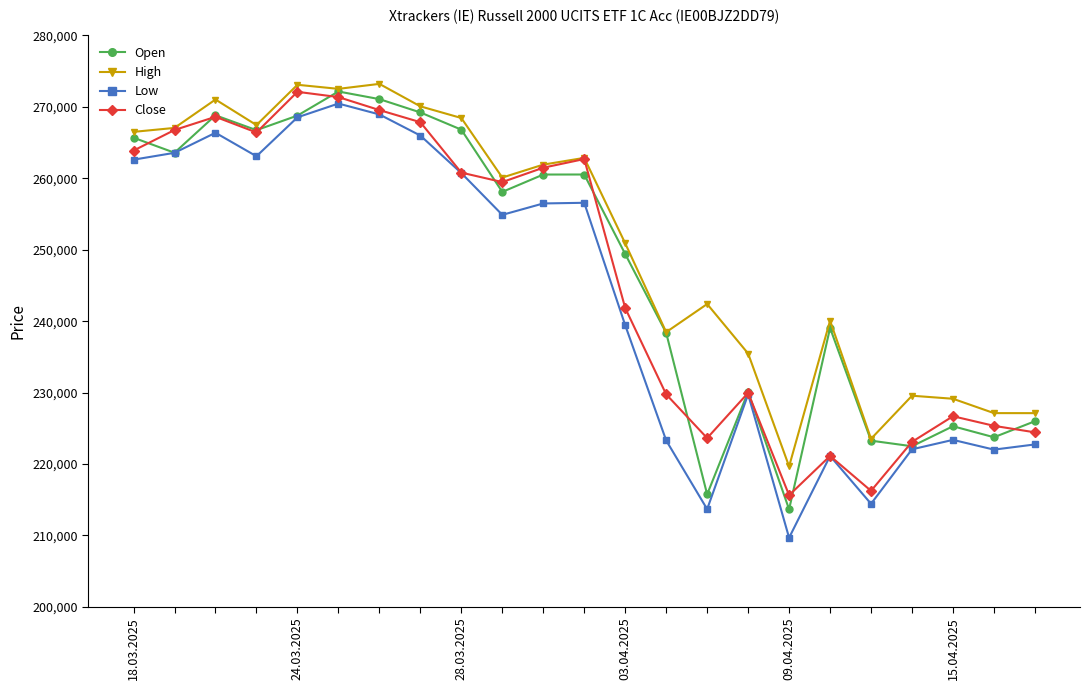

What are all the series names shown in the legend?

Open, High, Low, Close